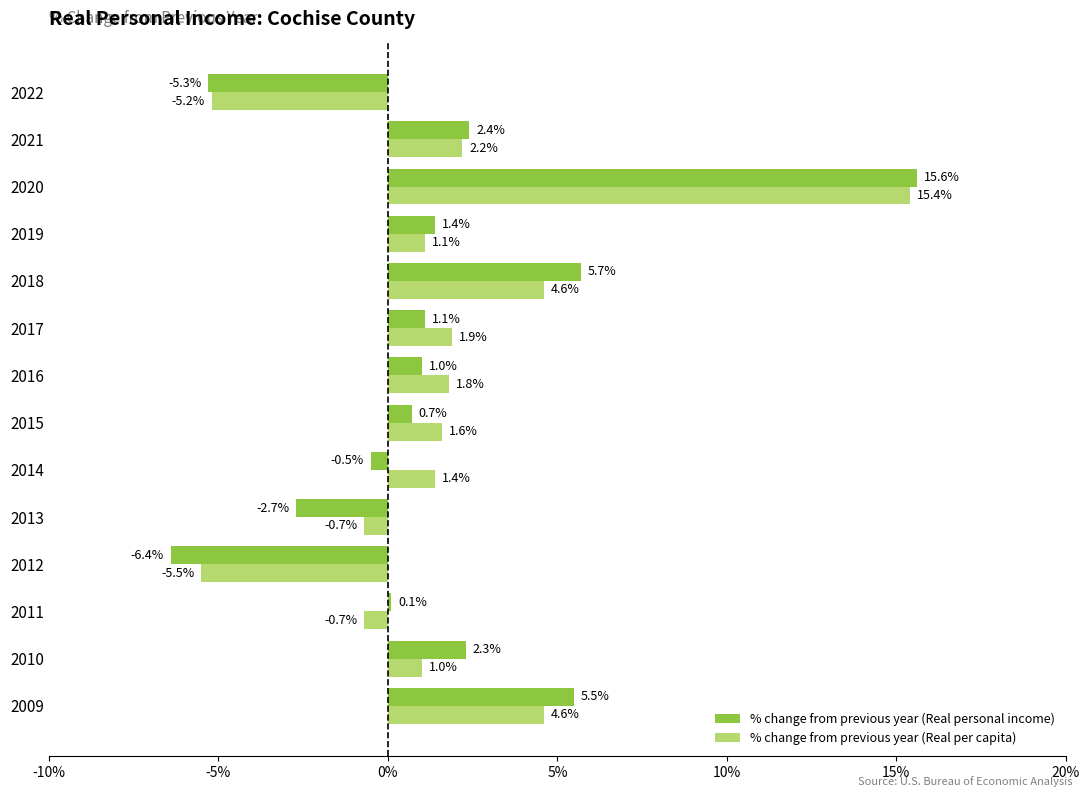

Is it true that % change from previous year (Real personal income) equals 3.9 at 2010?

False